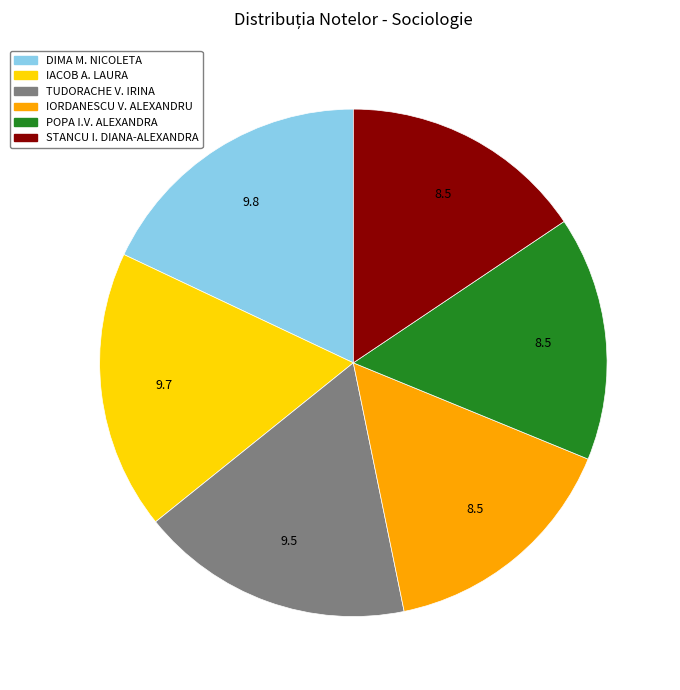

True or false: TUDORACHE V. IRINA accounts for 32% of the total.

False